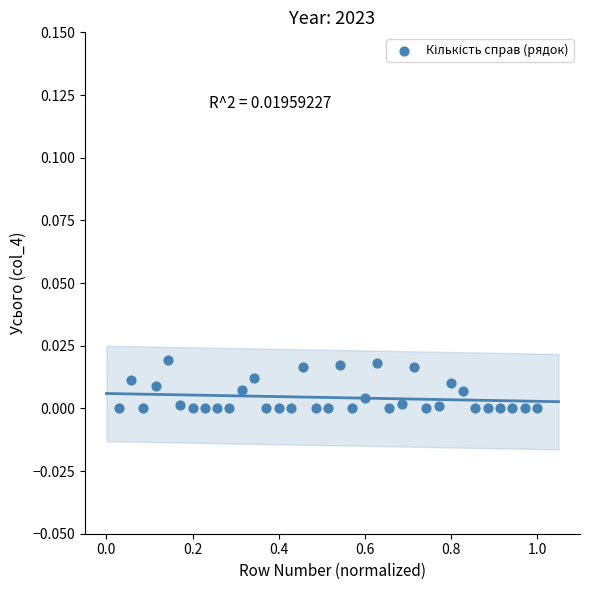

What is the range of X values (max minus min)?

1.0